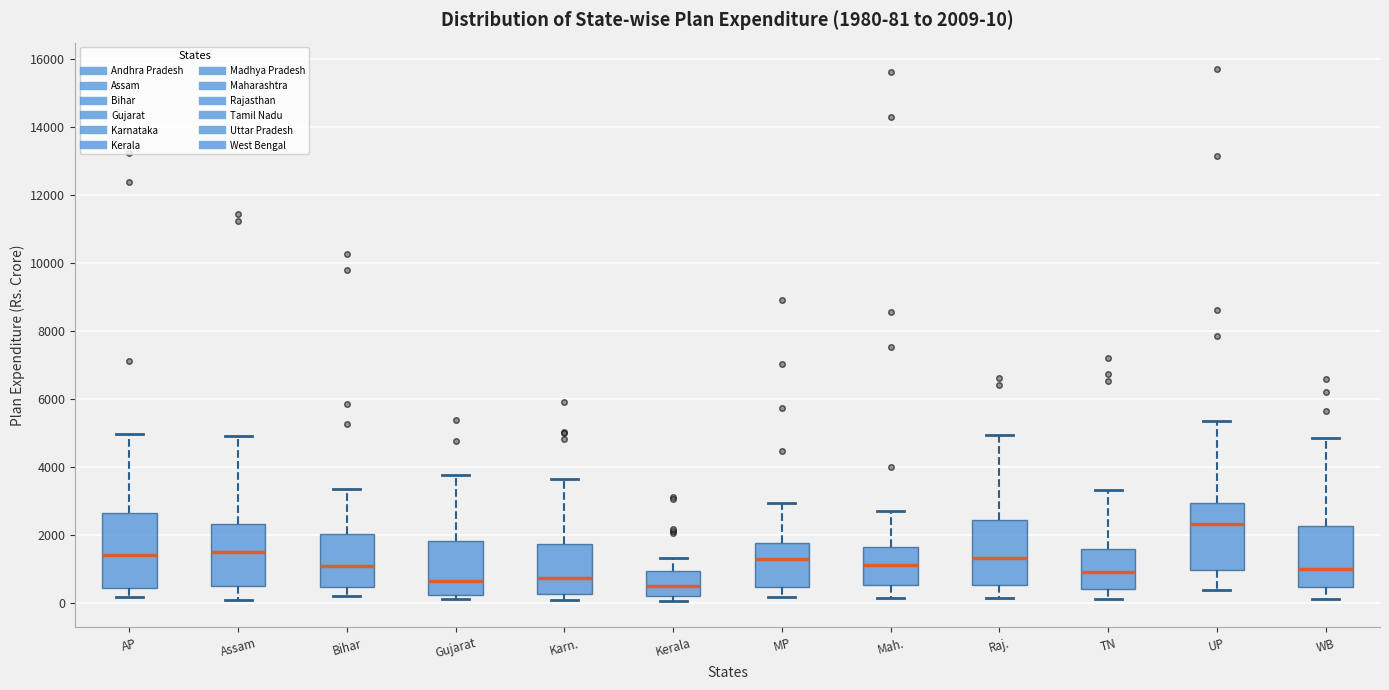

Which box is the tallest, from its lower edge to its upper edge?

AP